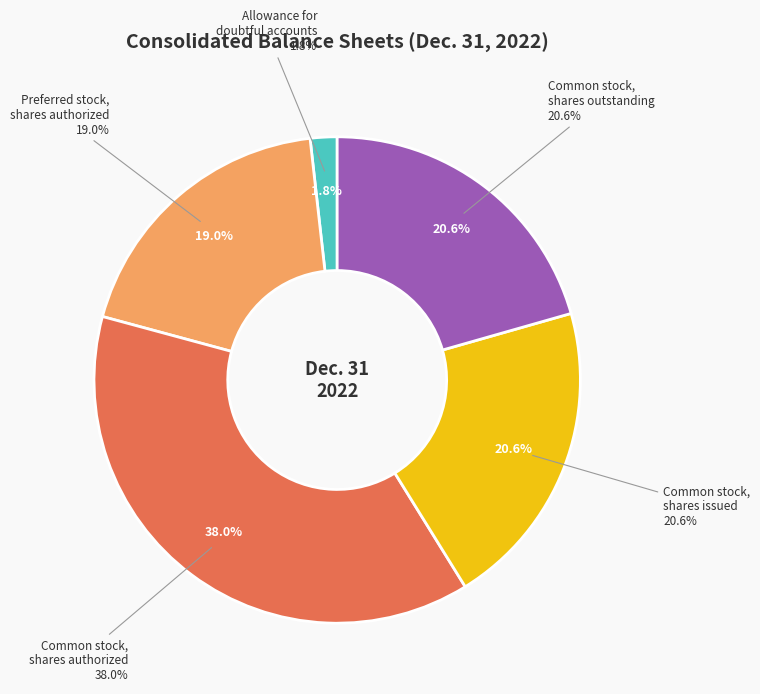

What percentage is NOT represented by Preferred stock, shares outstanding?

100.0%